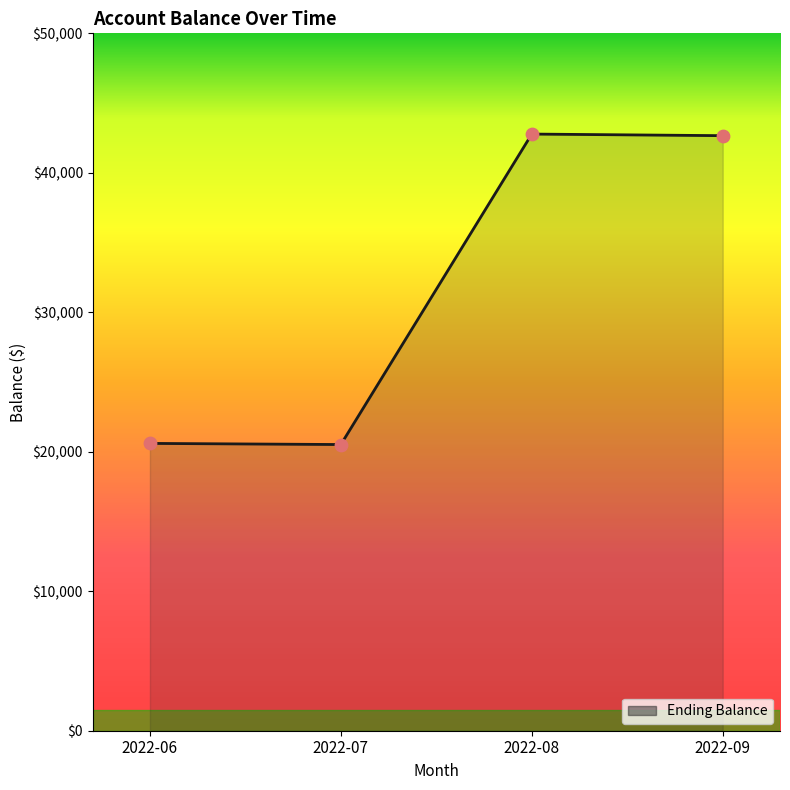

What is the change in value from 2022-08 to 2022-09?

-114.8